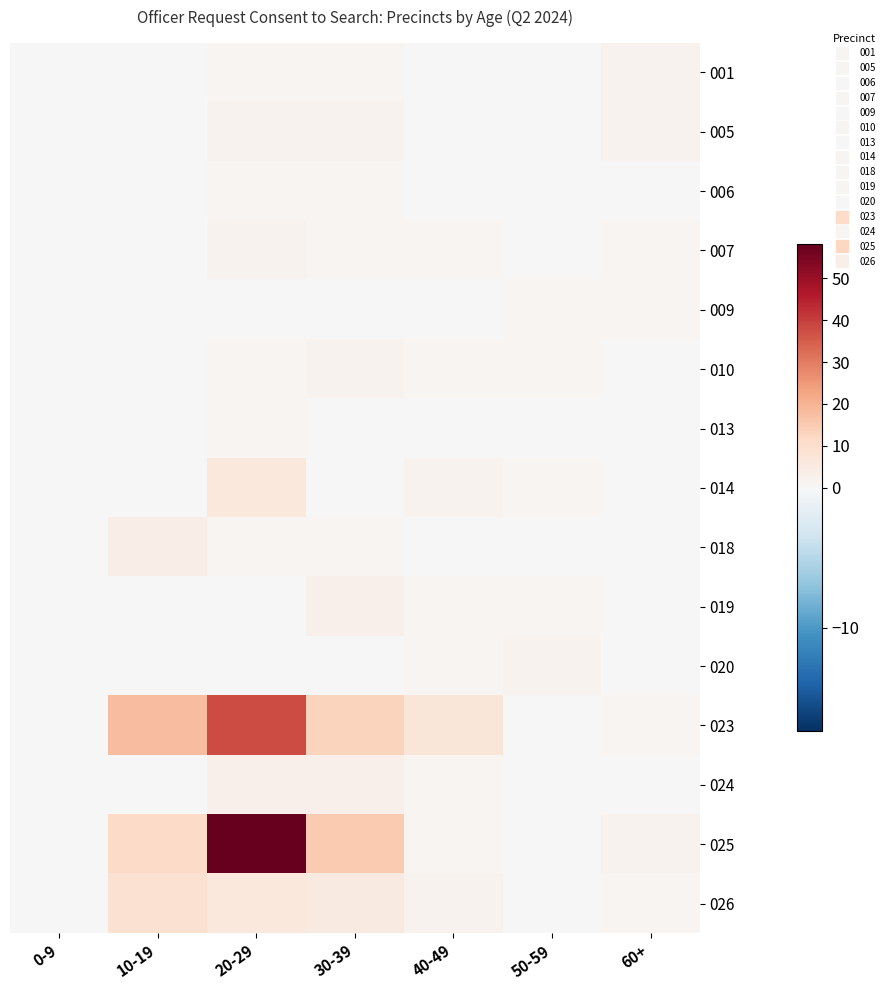

Reading left to right, what are all the values shown in this chart?

001: 0-9=0	10-19=0	20-29=1	30-39=1	40-49=0	50-59=0	60+=2
005: 0-9=0	10-19=0	20-29=2	30-39=2	40-49=0	50-59=0	60+=2
006: 0-9=0	10-19=0	20-29=1	30-39=1	40-49=0	50-59=0	60+=0
007: 0-9=0	10-19=0	20-29=2	30-39=1	40-49=1	50-59=0	60+=1
009: 0-9=0	10-19=0	20-29=0	30-39=0	40-49=0	50-59=1	60+=1
010: 0-9=0	10-19=0	20-29=1	30-39=2	40-49=1	50-59=1	60+=0
013: 0-9=0	10-19=0	20-29=1	30-39=0	40-49=0	50-59=0	60+=0
014: 0-9=0	10-19=0	20-29=6	30-39=0	40-49=2	50-59=1	60+=0
018: 0-9=0	10-19=4	20-29=1	30-39=1	40-49=0	50-59=0	60+=0
019: 0-9=0	10-19=0	20-29=0	30-39=3	40-49=1	50-59=1	60+=0
020: 0-9=0	10-19=0	20-29=0	30-39=0	40-49=1	50-59=2	60+=0
023: 0-9=0	10-19=18	20-29=38	30-39=13	40-49=7	50-59=0	60+=1
024: 0-9=0	10-19=0	20-29=3	30-39=3	40-49=1	50-59=0	60+=0
025: 0-9=0	10-19=11	20-29=58	30-39=15	40-49=1	50-59=0	60+=2
026: 0-9=0	10-19=9	20-29=6	30-39=5	40-49=2	50-59=0	60+=1